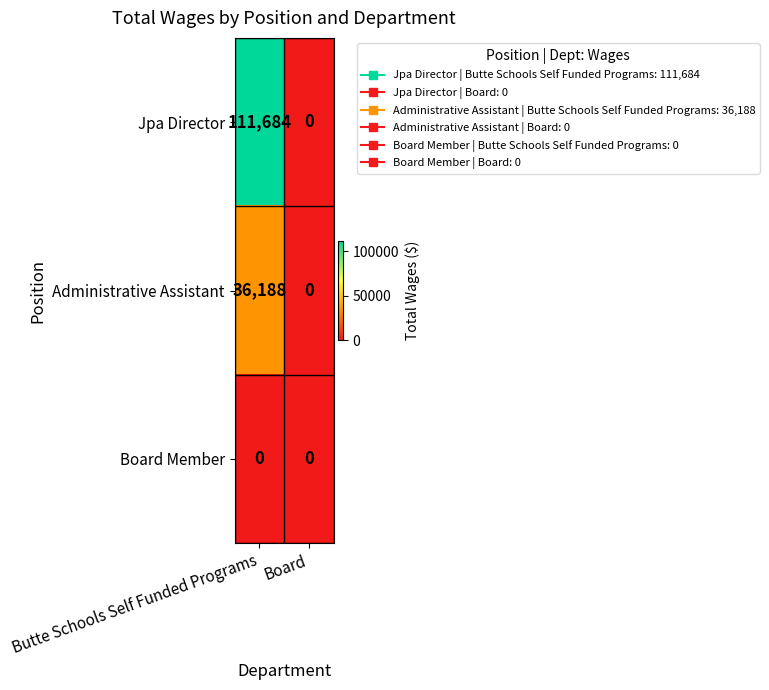

What is the spread (max minus min) of values at Butte Schools Self Funded Programs?

111684